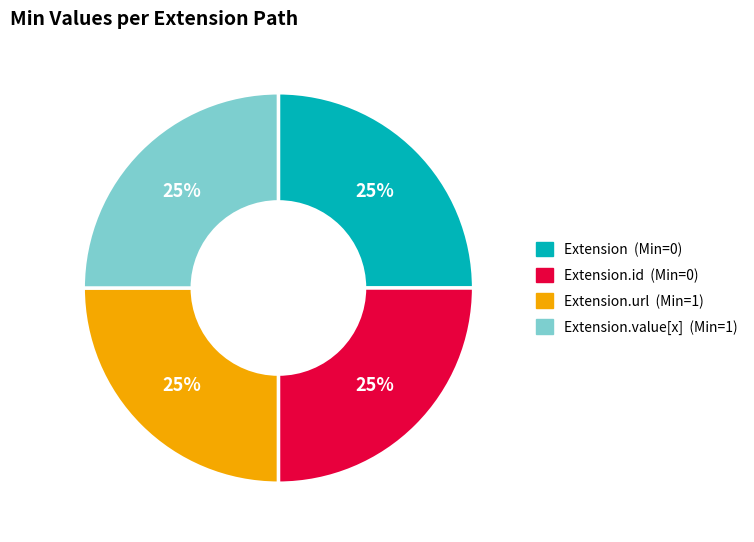

To the nearest percent, what is the average slice percentage?

25%